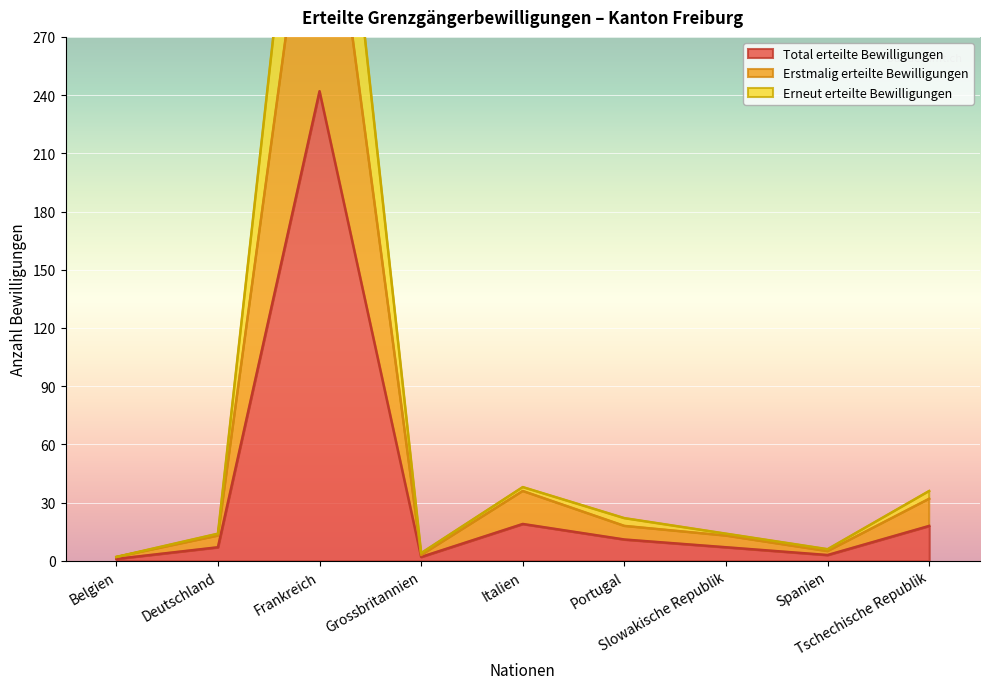

In Total erteilte Bewilligungen, how many points are higher than both neighbors (excluding endpoints)?

2